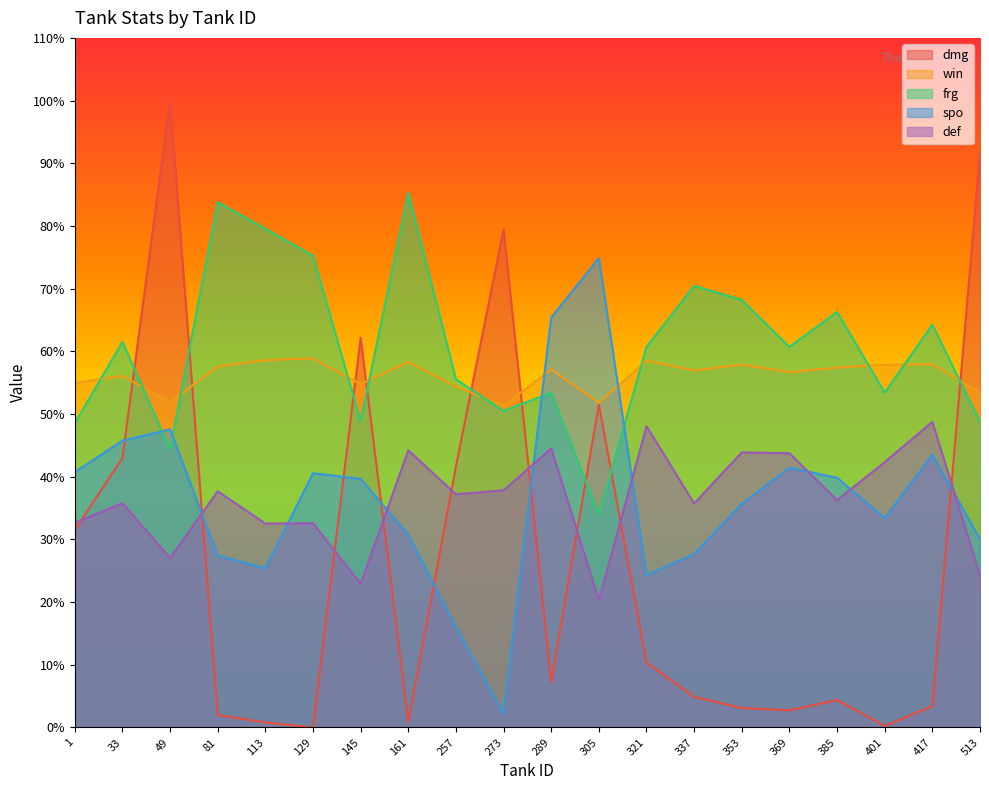

How many values in dmg are above zero?

19